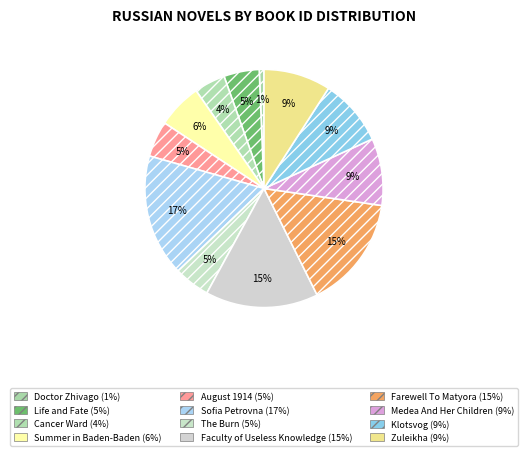

Which has a higher value, Life and Fate or The Burn?

The Burn